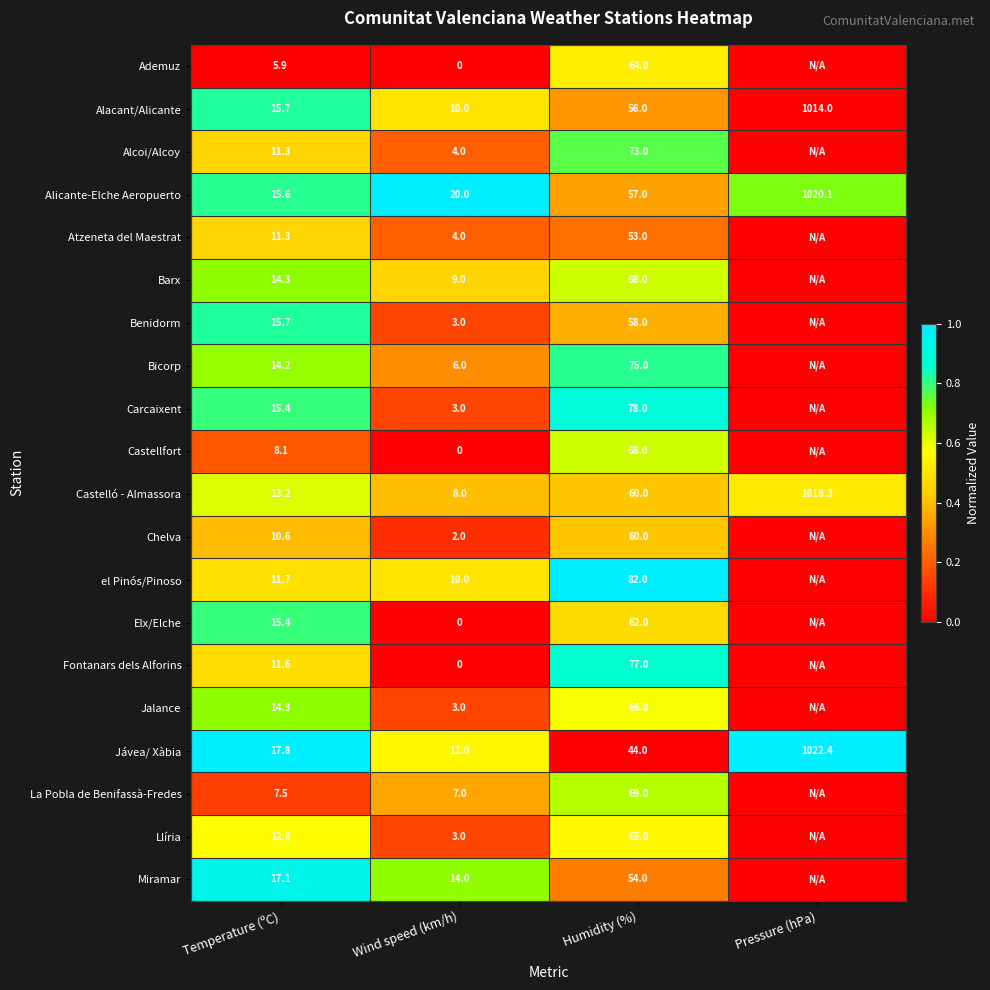

True or false: Llíria has a value of 8.0 at Temperature (ºC).

False